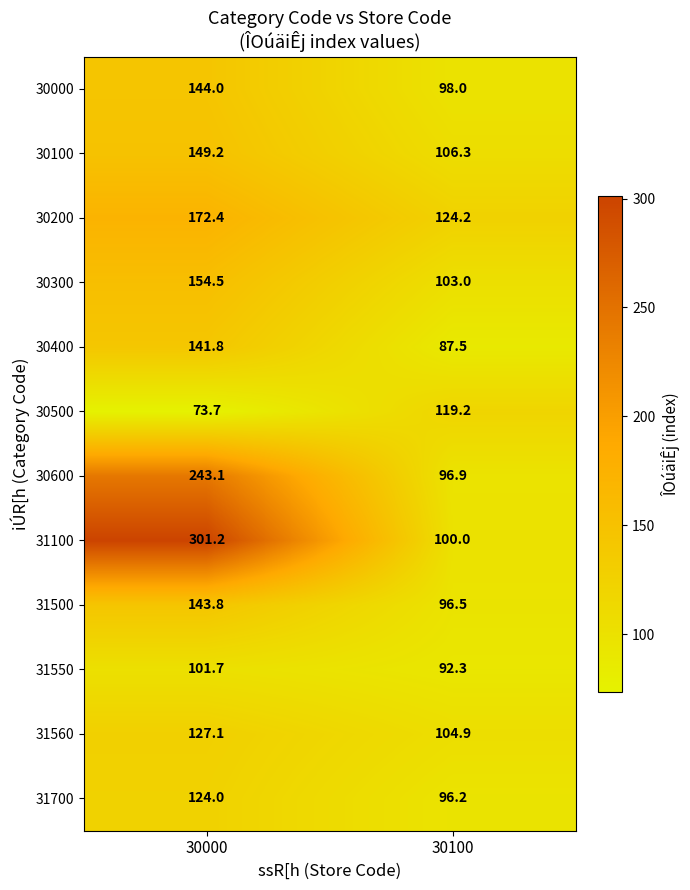

What is the difference between the highest and lowest values at 30100?

36.7